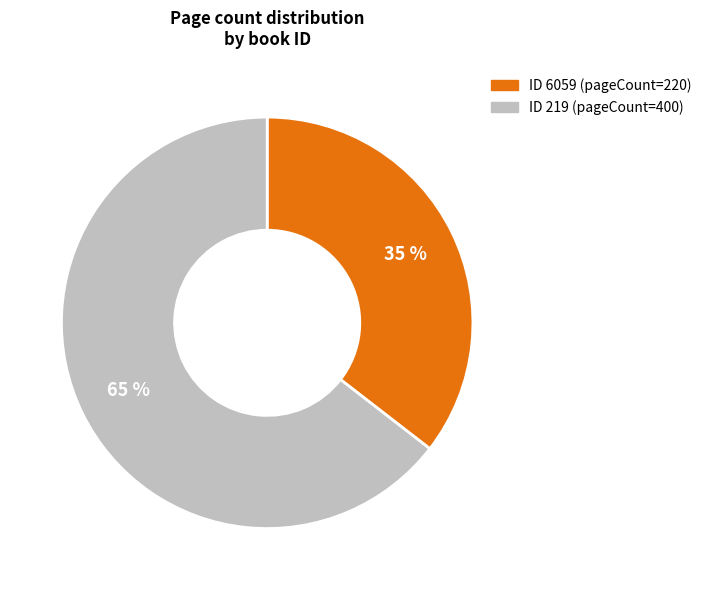

Count the number of slices in the pie.

2